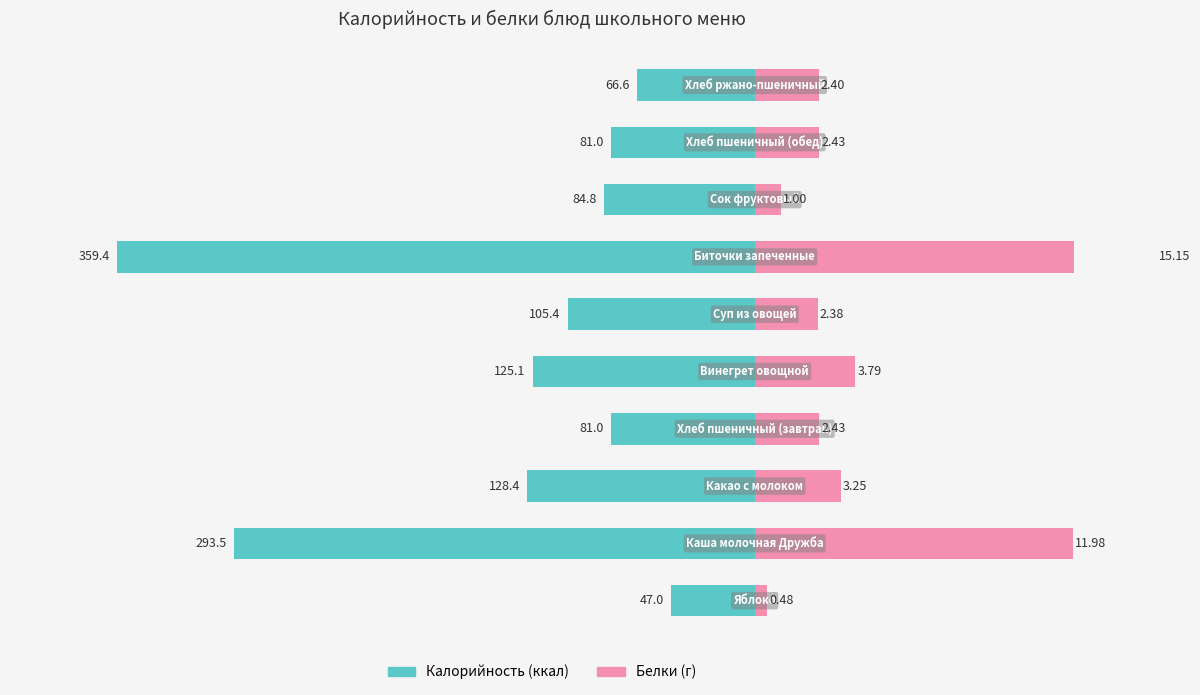

The value of Калорийность at 5 is -73.6. True or false?

False